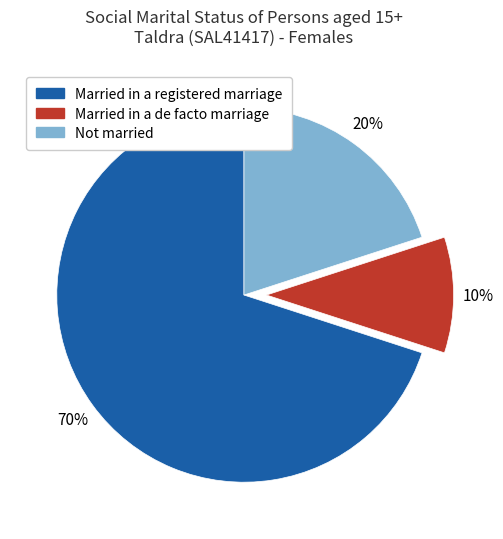

Rank the categories by value from highest to lowest.

Married in a registered marriage, Not married, Married in a de facto marriage